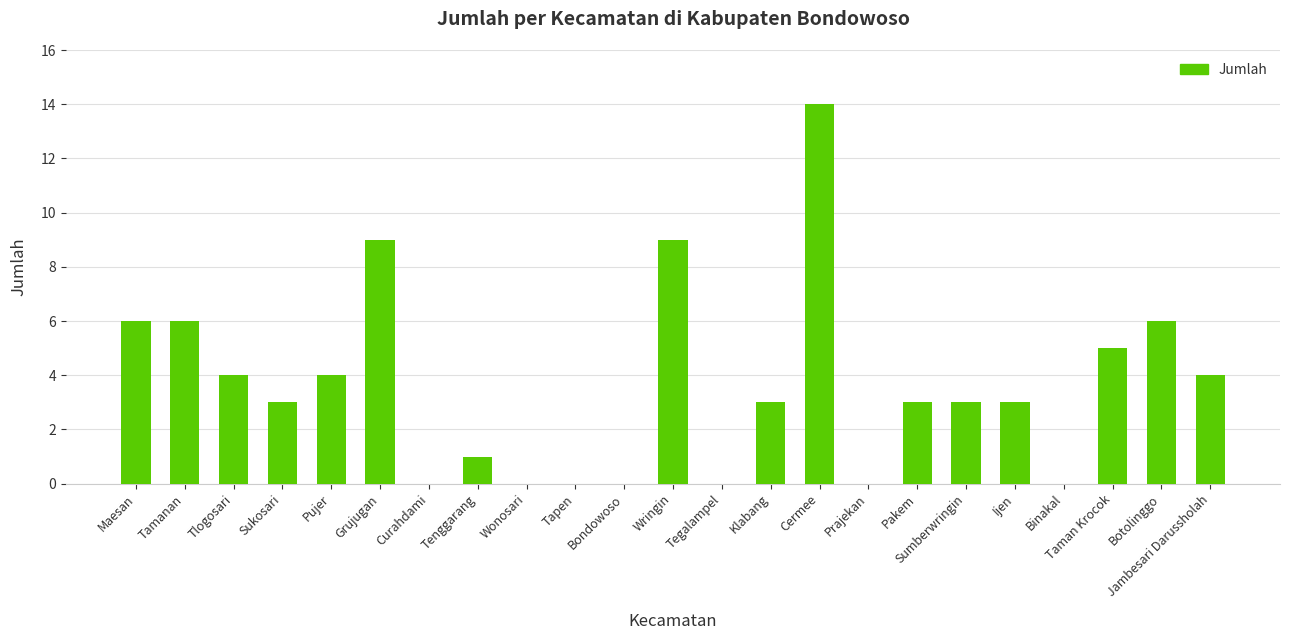

Count the number of data series in this chart.

1